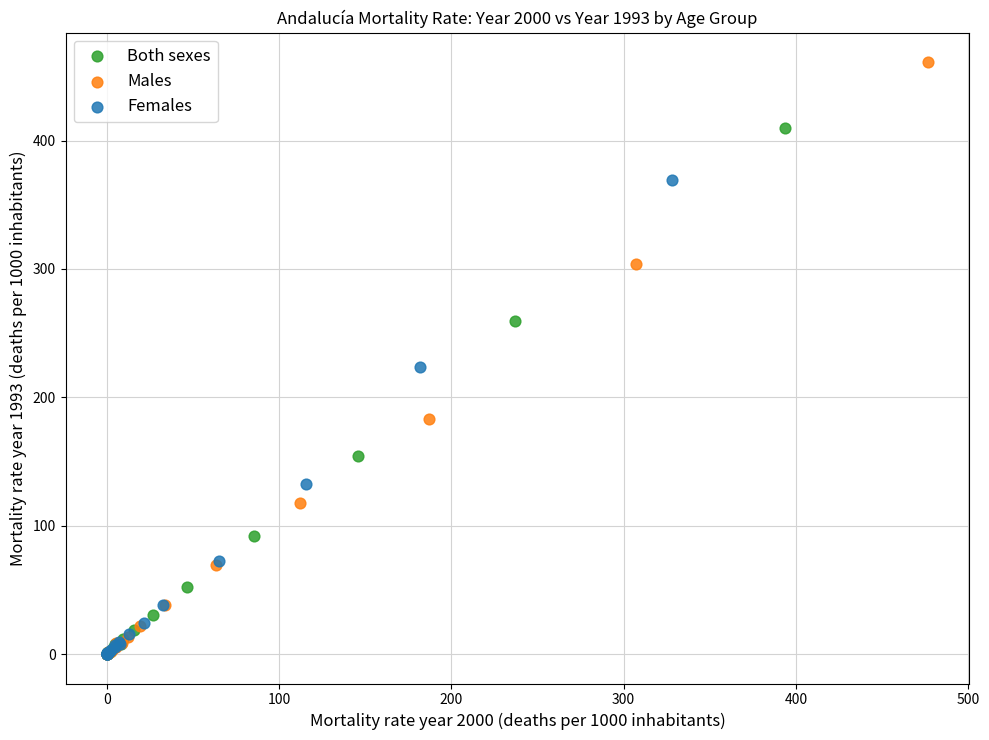

Which series has the widest spread of Y values?

Males